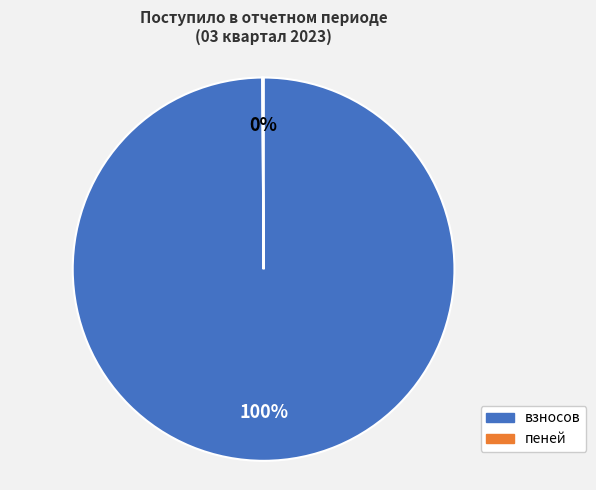

Which slice is the largest?

взносов